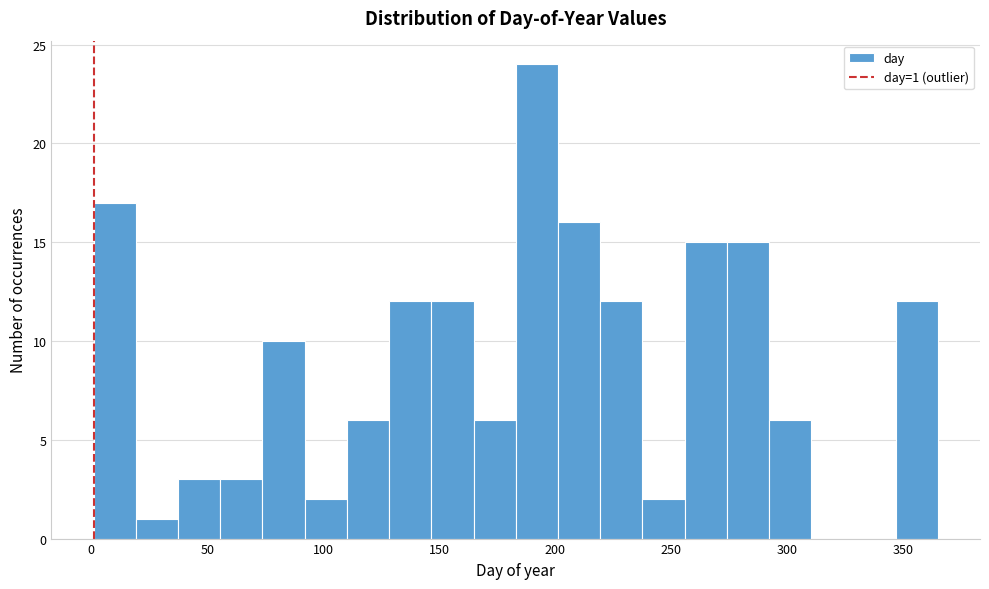

Around what value on the x-axis is the tallest bar? Give the approximate position of its centre, as read against the axis.

190